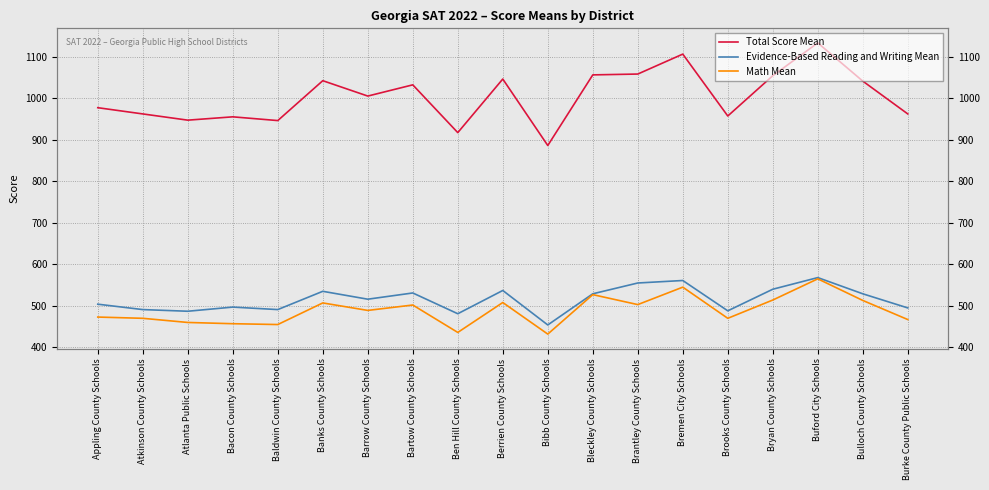

The value of Total Score Mean at Barrow County Schools is 1410. True or false?

False